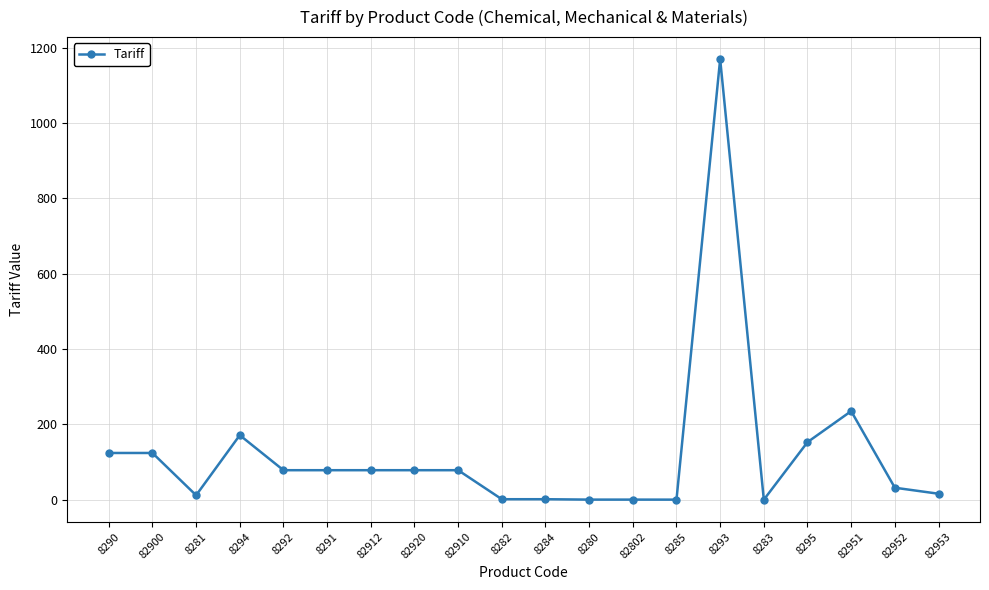

What is the greatest value displayed?

1170.0